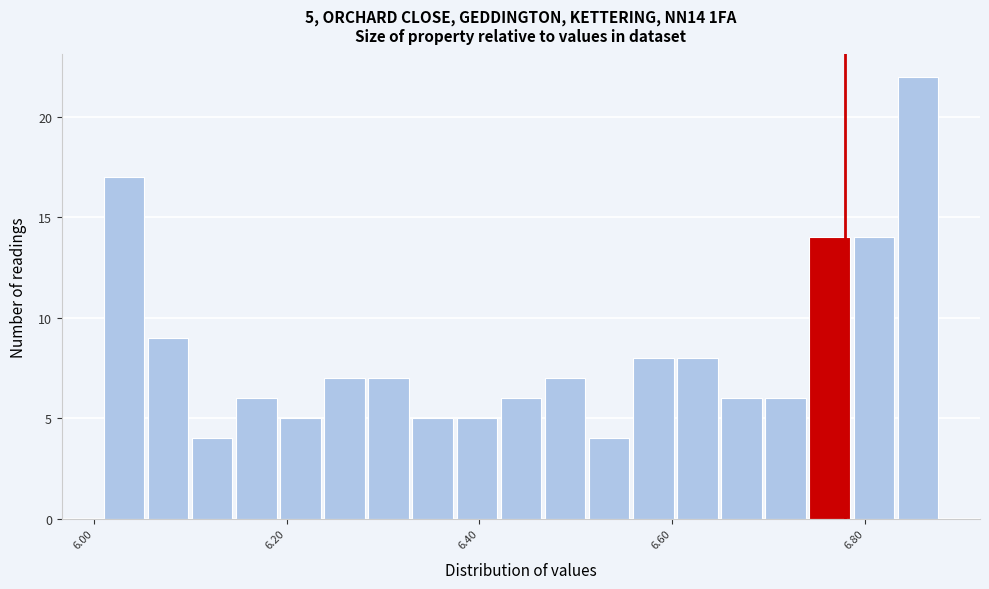

Around what value on the x-axis is the tallest bar? Give the approximate position of its centre, as read against the axis.

6.86